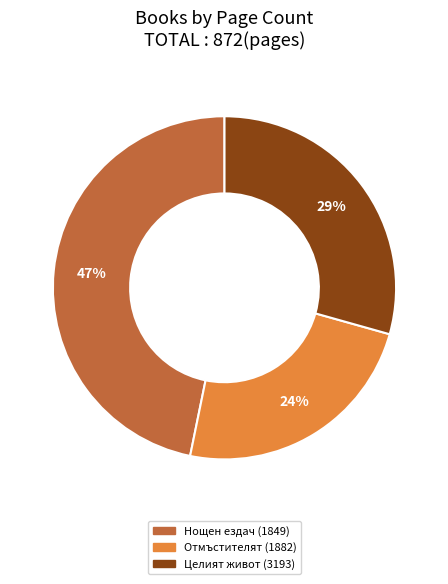

Does Нощен ездач (1849) account for over 50% of the chart?

No